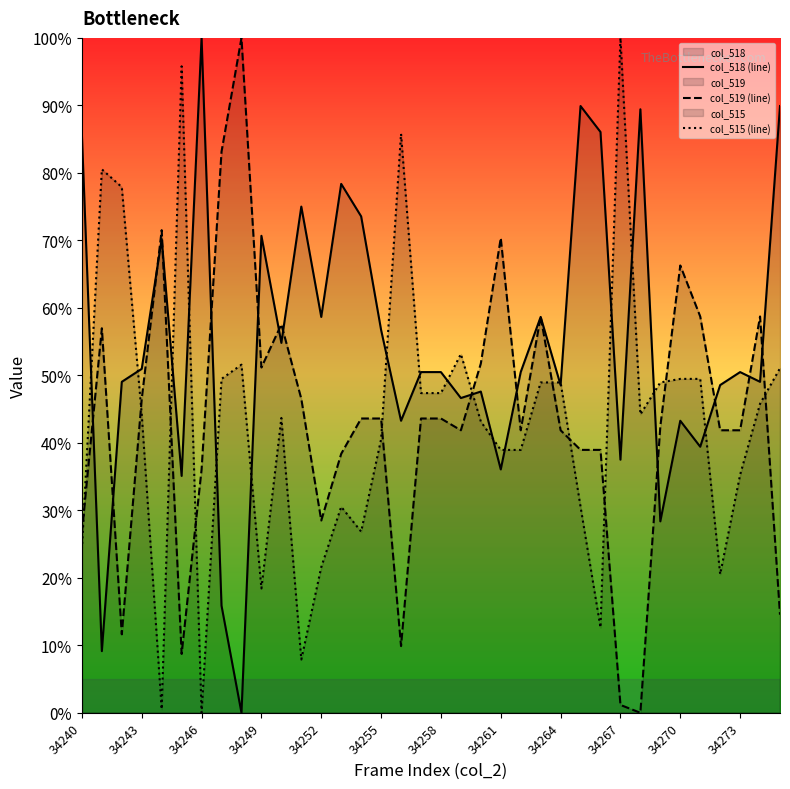

Reading left to right, extract all data points from this chart.

col_518 (line): 85.6	9.1	49.0	51.0	70.2	35.1	100.0	15.9	0.0	70.7	54.8	75.0	58.7	78.4	73.6	56.7	43.3	50.5	50.5	46.6	47.6	36.1	50.5	58.7	48.6	89.9	86.1	37.5	89.4	28.4	43.3	39.4	48.6	50.5	49.0	89.9
col_519 (line): 26.7	57.0	11.6	46.5	71.5	8.7	36.0	83.1	100.0	51.2	57.6	46.5	28.5	38.4	43.6	43.6	9.9	43.6	43.6	41.9	51.7	70.3	41.9	58.7	41.9	39.0	39.0	1.2	0.0	42.4	66.3	58.7	41.9	41.9	58.7	14.5
col_515 (line): 24.2	80.5	77.9	44.2	0.5	95.8	0.0	49.5	51.6	18.4	43.7	7.9	21.6	30.5	26.8	40.5	85.8	47.4	47.4	53.2	43.2	38.9	38.9	48.9	48.9	30.5	12.6	100.0	44.2	48.9	49.5	49.5	20.5	35.3	45.8	51.1